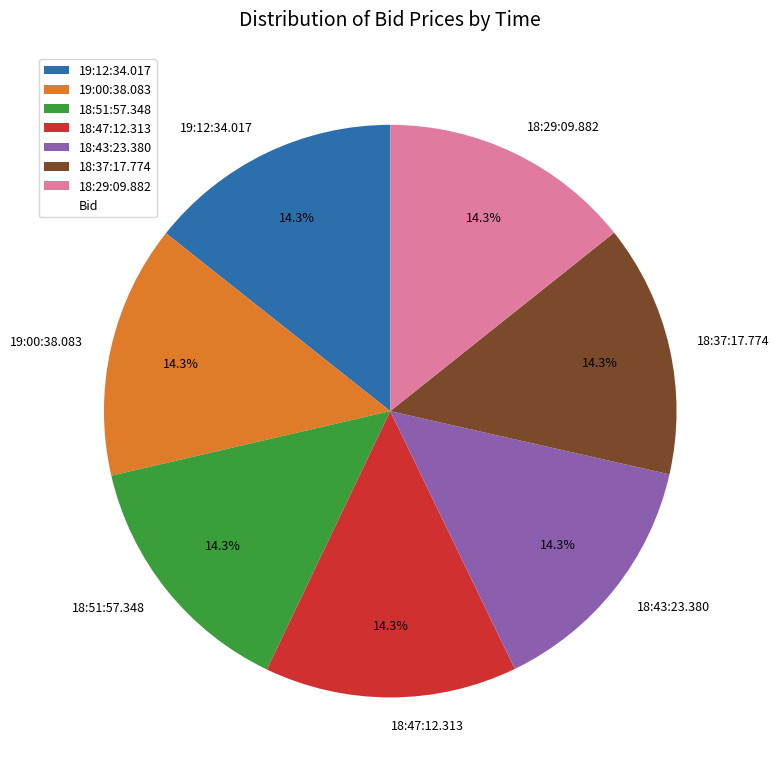

What percentage is NOT represented by 19:00:38.083?

85.7%